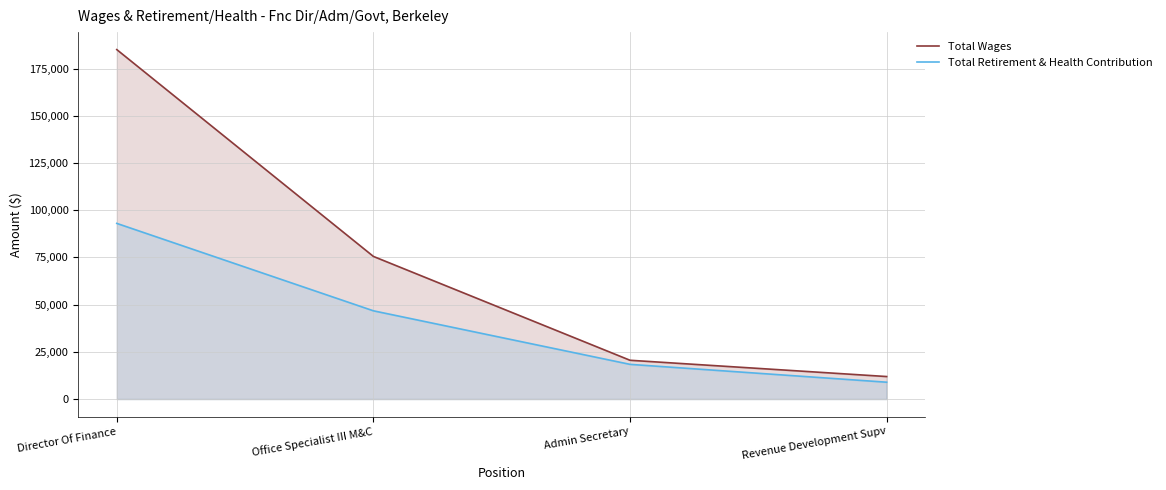

True or false: Total Wages and Total Retirement & Health Contribution cross at least once.

False